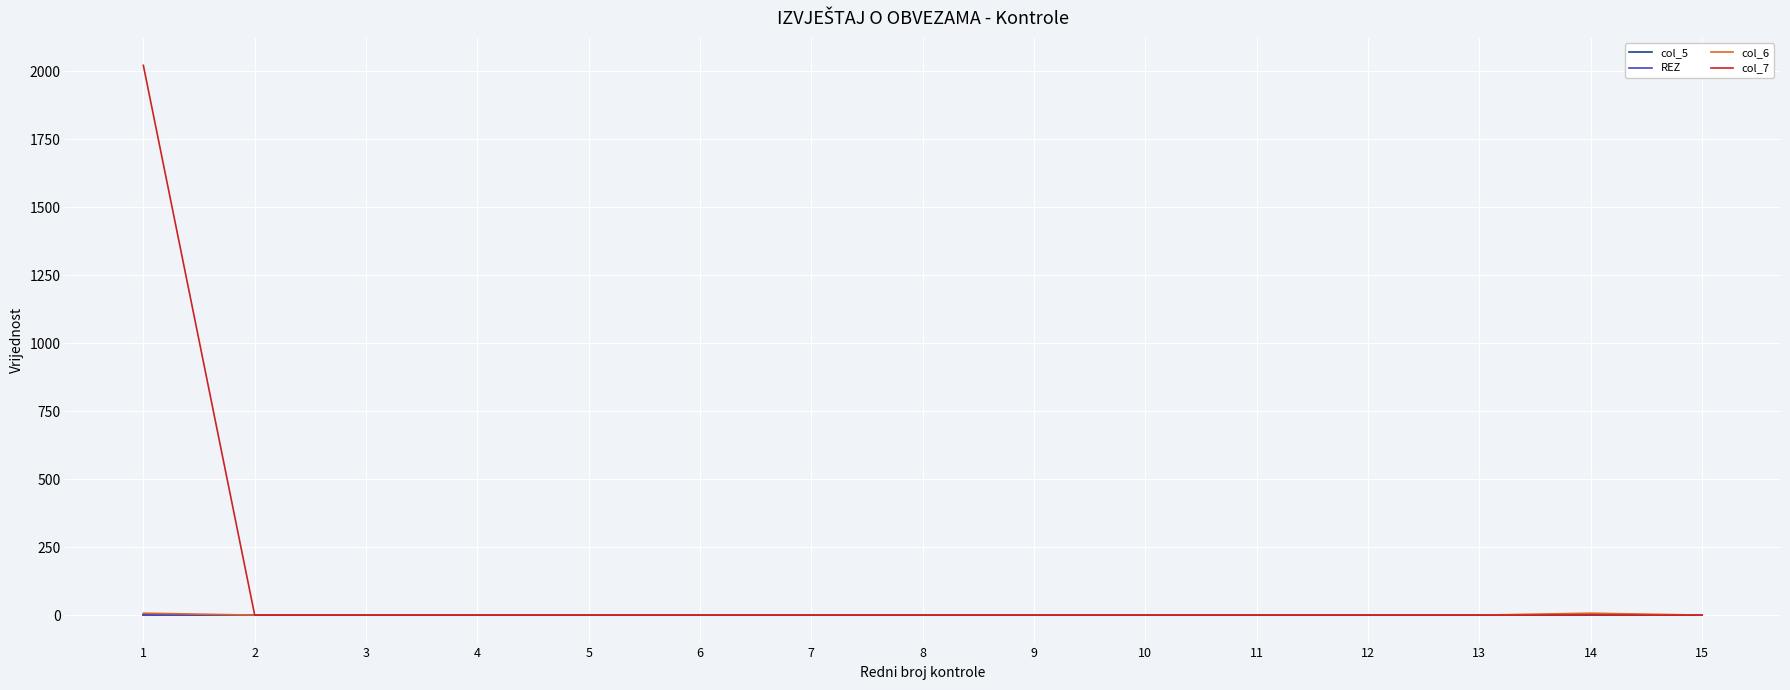

Does the chart display data point markers on the line(s)?

No